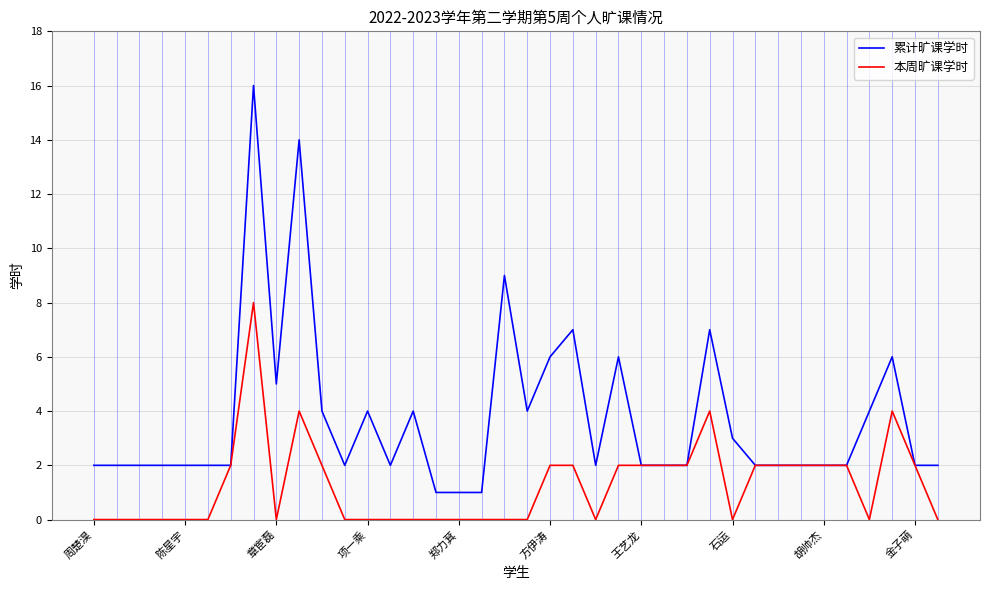

What is the difference between the maximum and second lowest values in the 累计旷课学时 series?

15